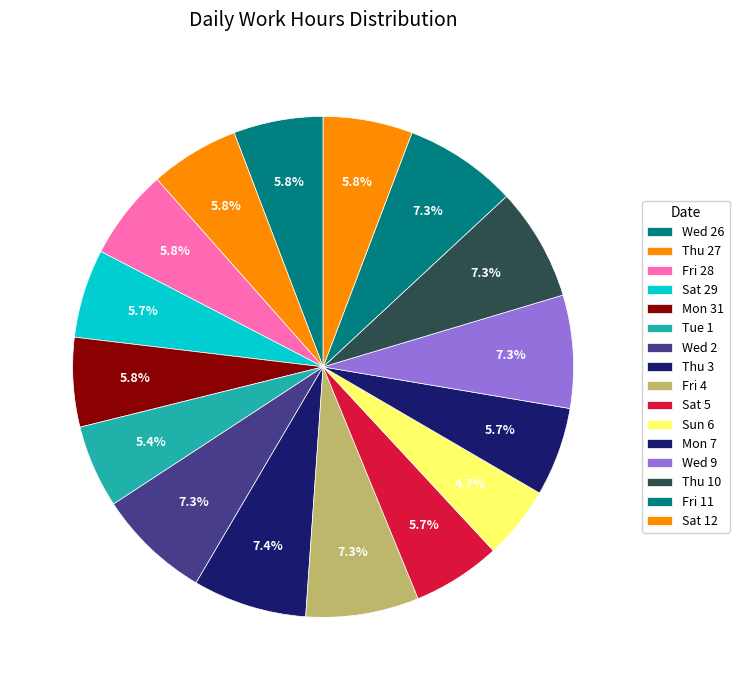

Which slice is the largest?

Thu 3